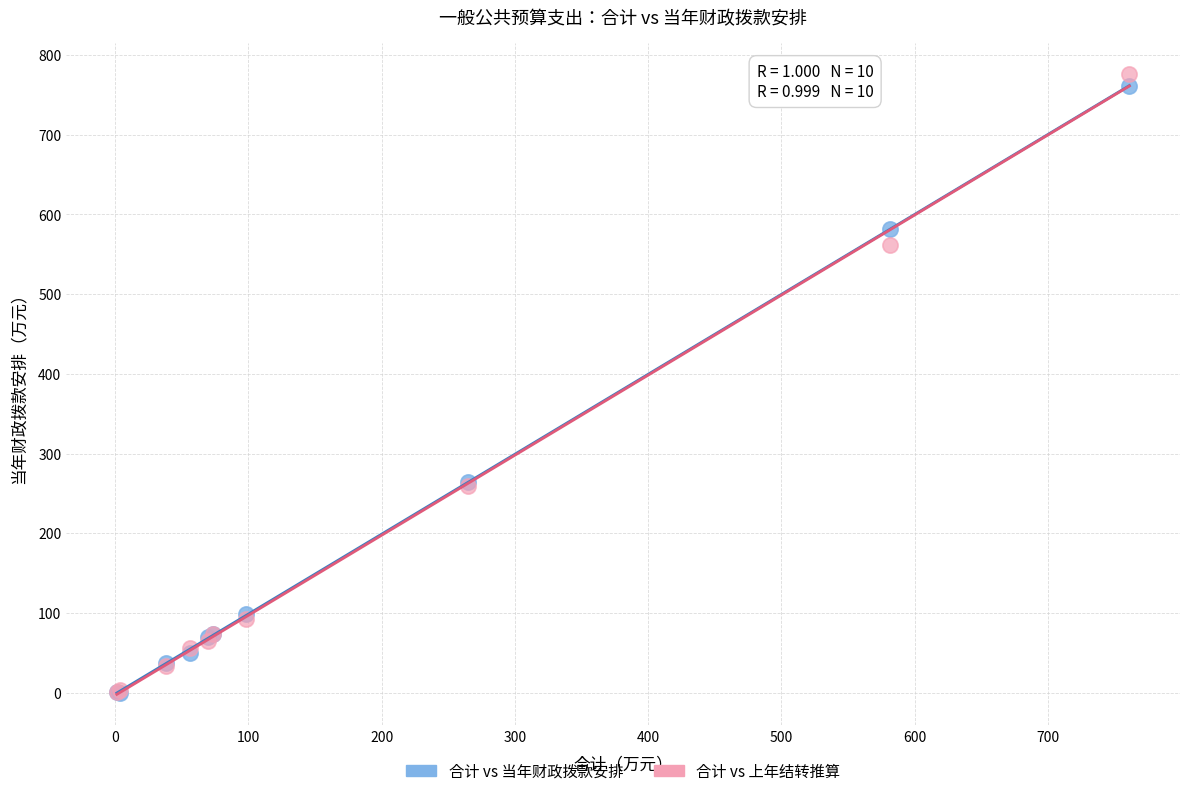

What are all the series names shown in the legend?

合计 vs 当年财政拨款安排, 合计 vs 上年结转推算